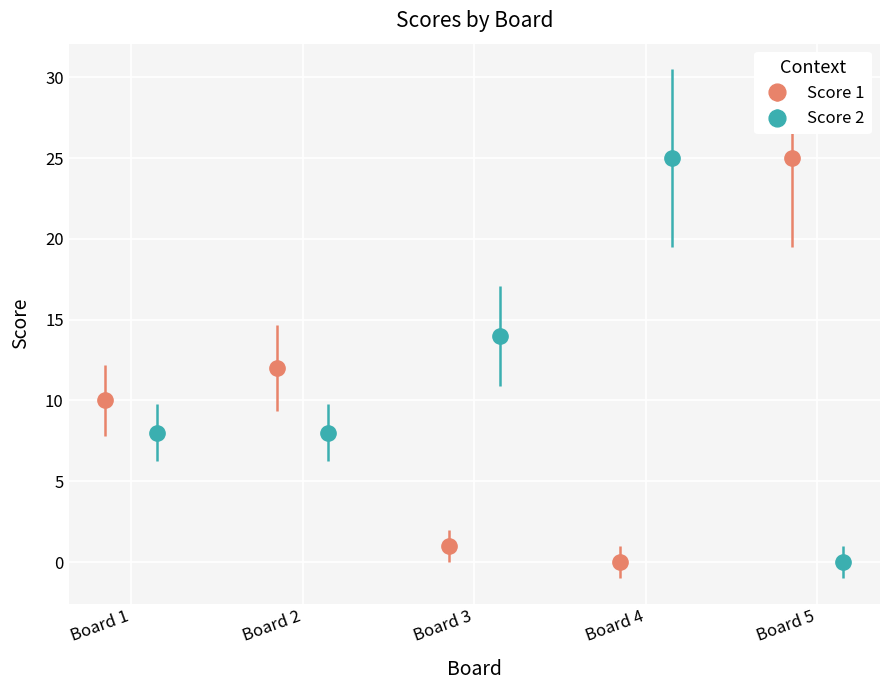

What is the value of the Score 2 point at the 1st from the left?

8